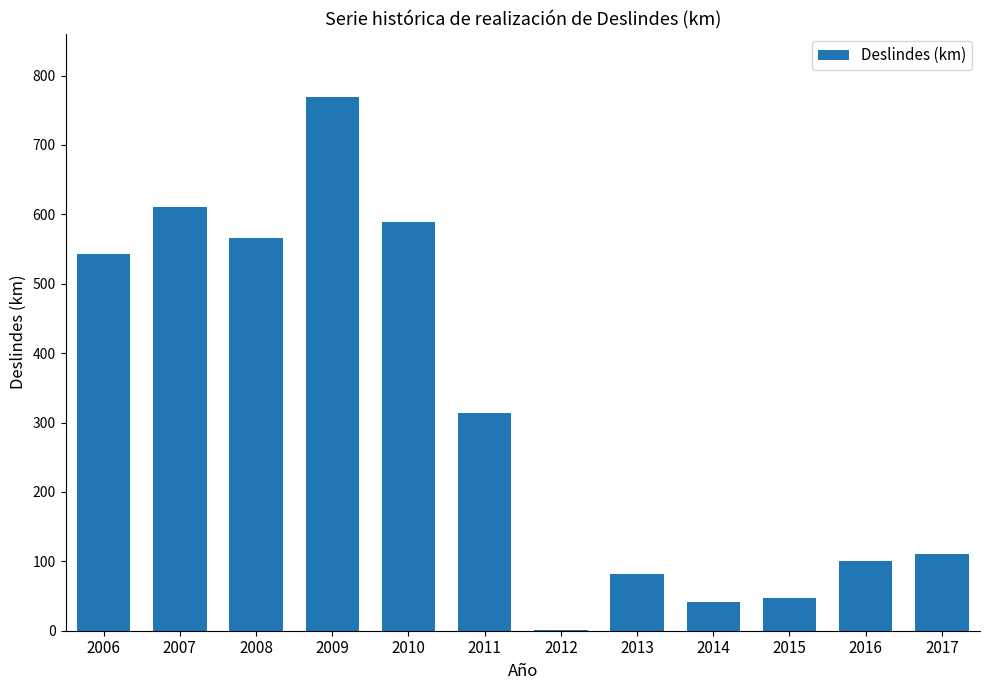

At which label does the data first exceed 314?

2006